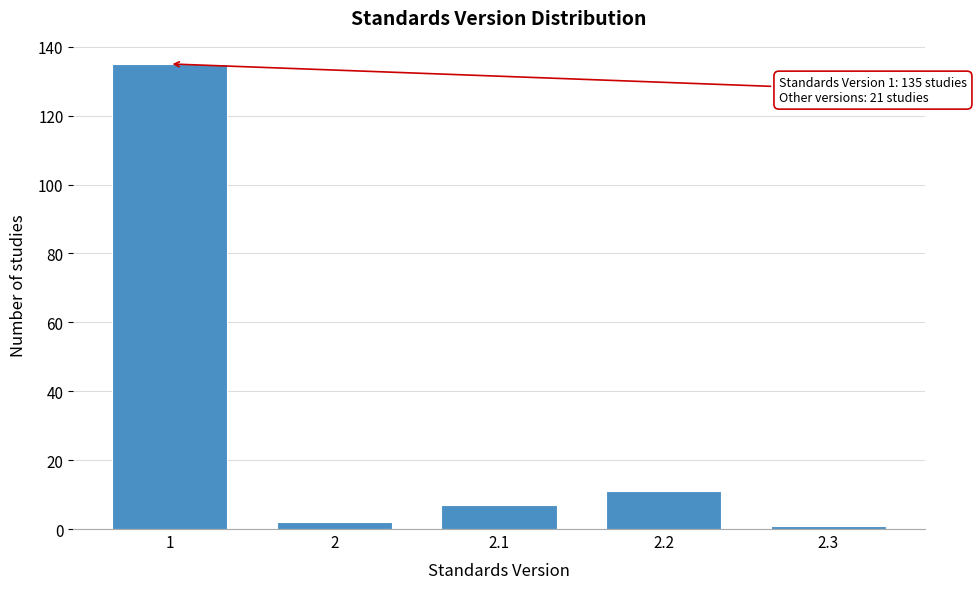

Reading left to right, transcribe all the data shown in this chart.

135	2	7	11	1